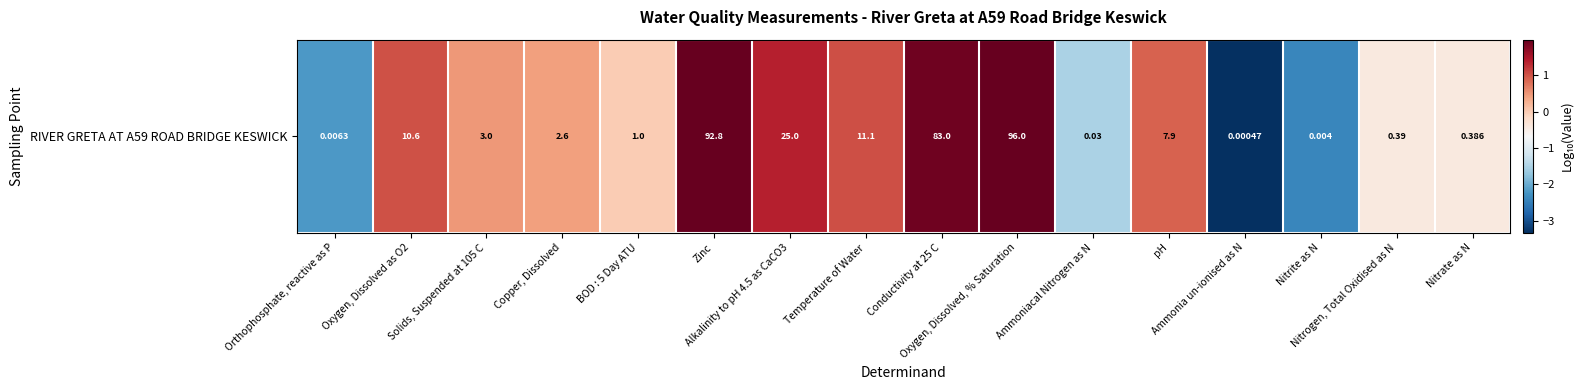

What is the ratio of the value at Oxygen, Dissolved as O2 to the value at Alkalinity to pH 4.5 as CaCO3?

0.7